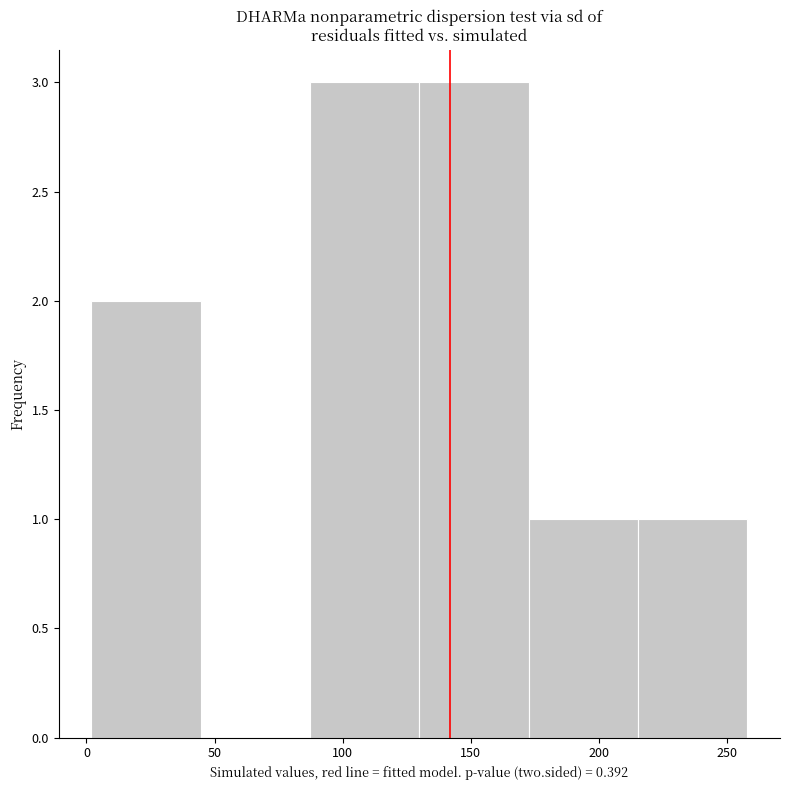

Reading left to right, transcribe this chart: for each bar, give the range it covers on the x-axis and its height. Neither the bar edges nor the heights are printed on the chart, so give them approximately, as read against the axes.

0 to 45: 2
45 to 85: 0
85 to 130: 3
130 to 175: 3
175 to 215: 1
215 to 260: 1